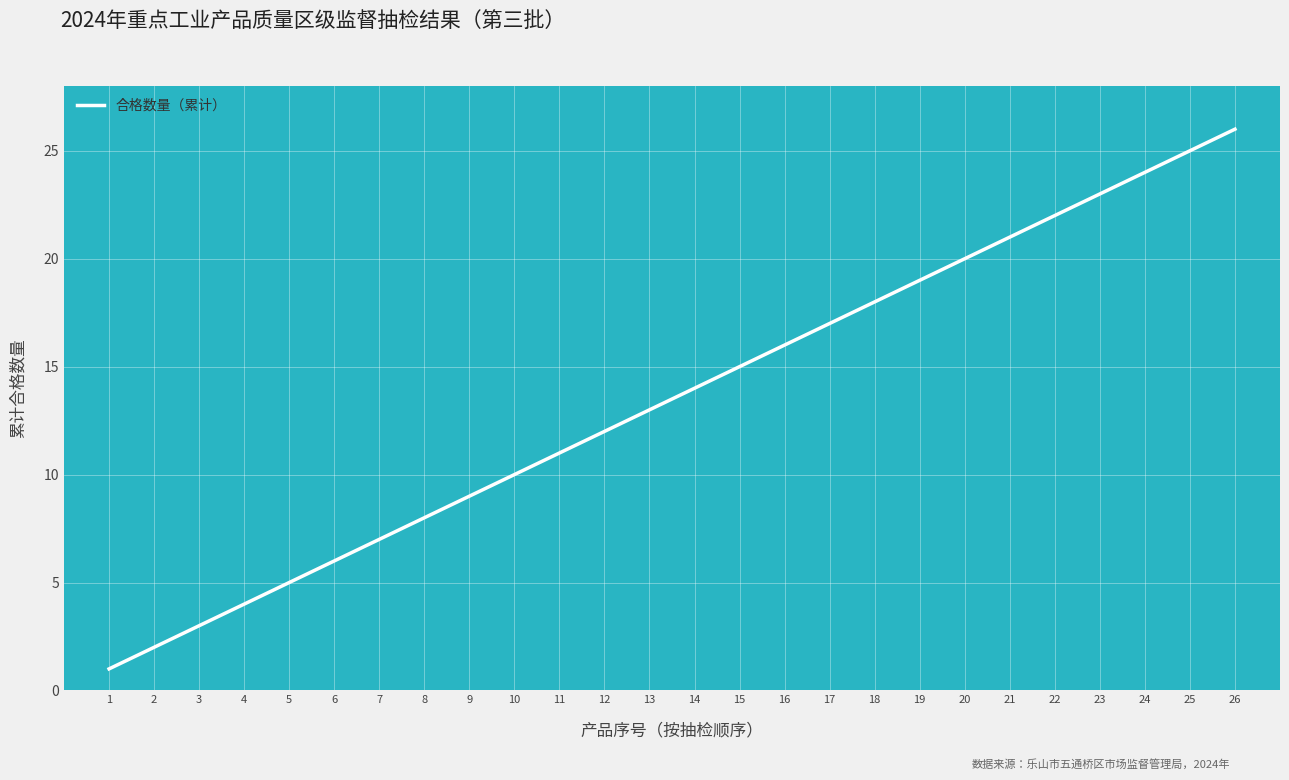

What is the change in value from 10 to 21?

+11